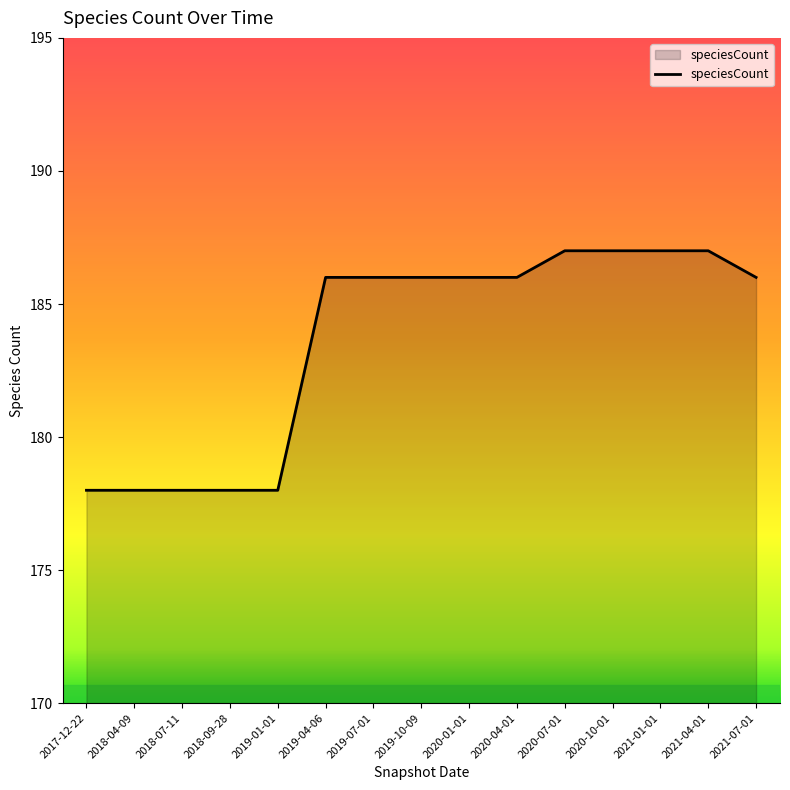

What is the smallest value displayed?

178